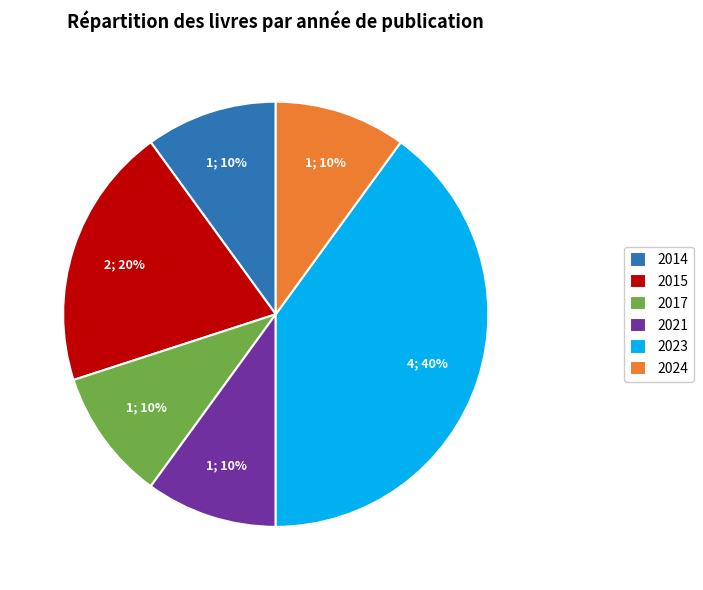

Between 2015 and 2014, which is larger?

2015